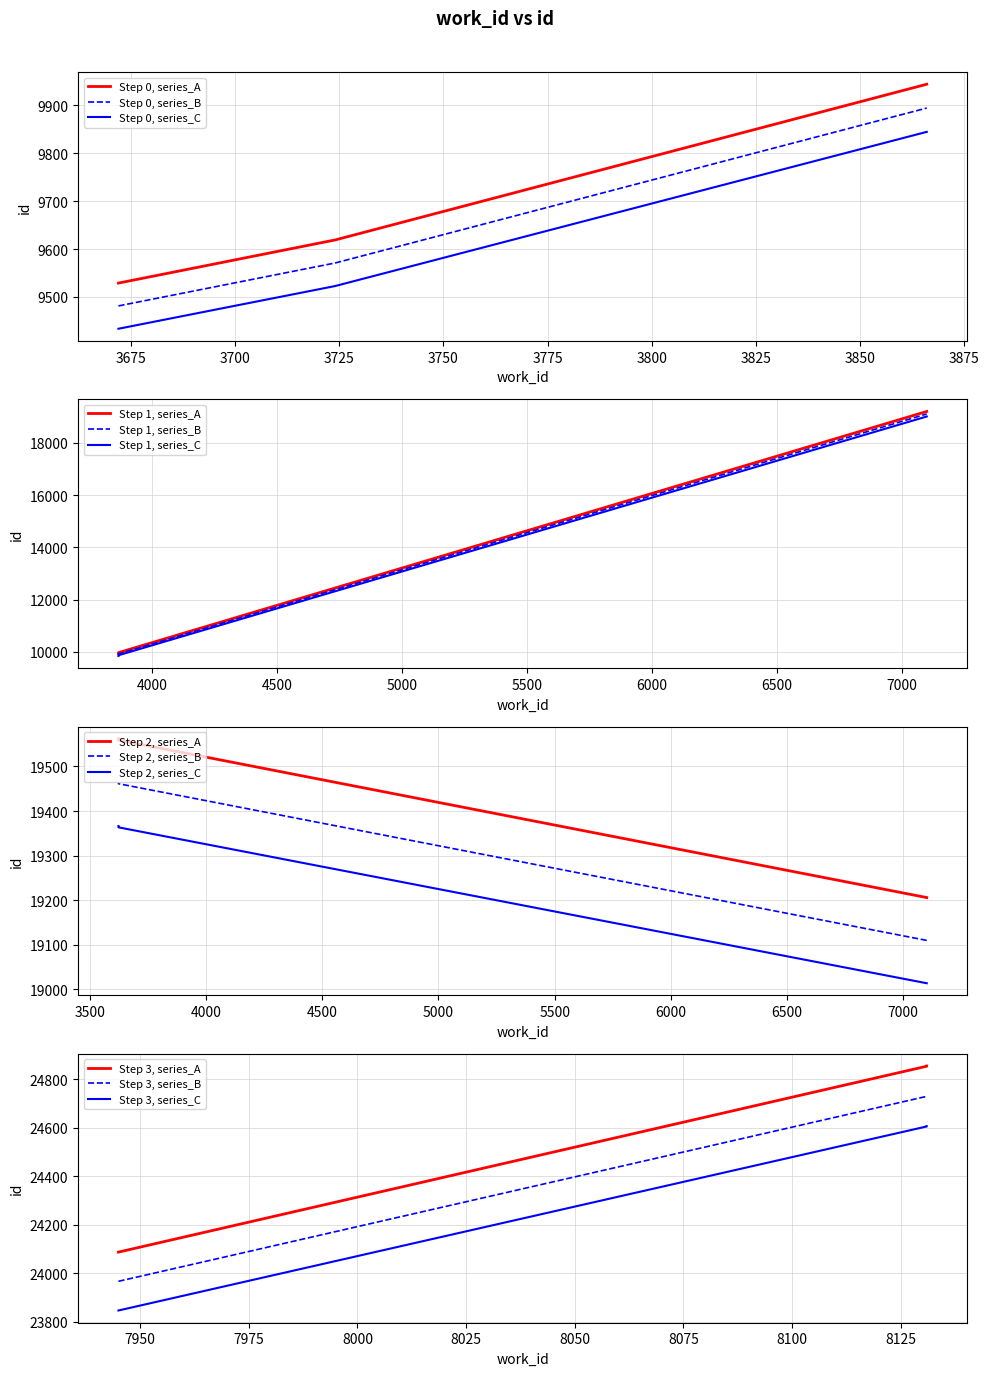

Rank the categories by value from highest to lowest.

8131, 8131, 7945, 3623, 3623, 7101, 3866, 3866, 3724, 3672